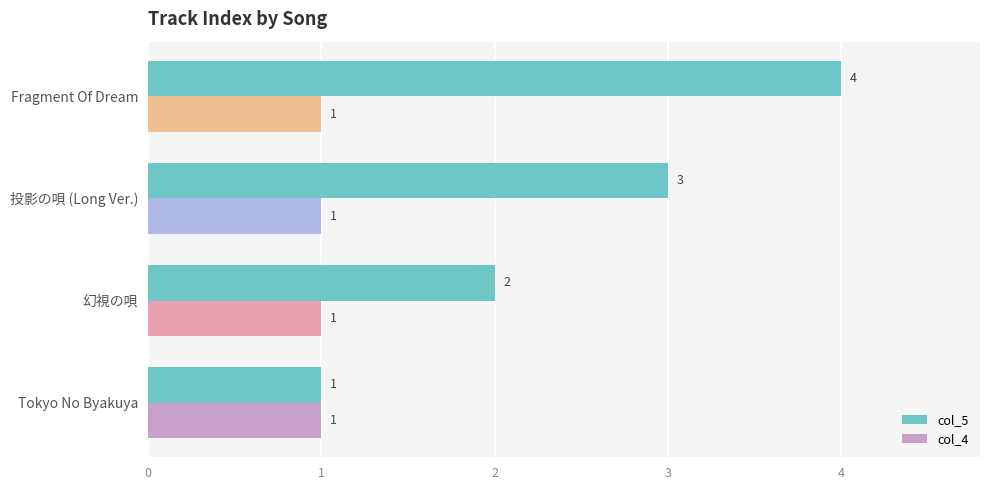

Count the number of categories in the chart.

4